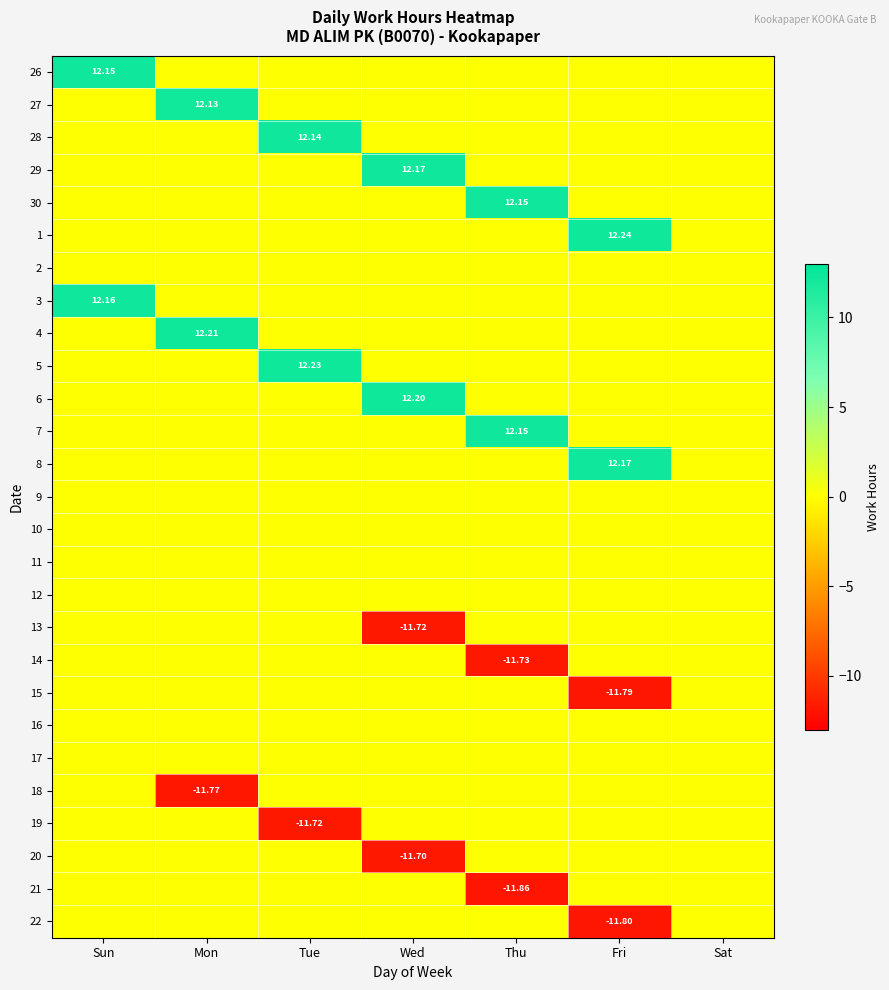

The 14 series shows 0.0 at Sat. True or false?

True